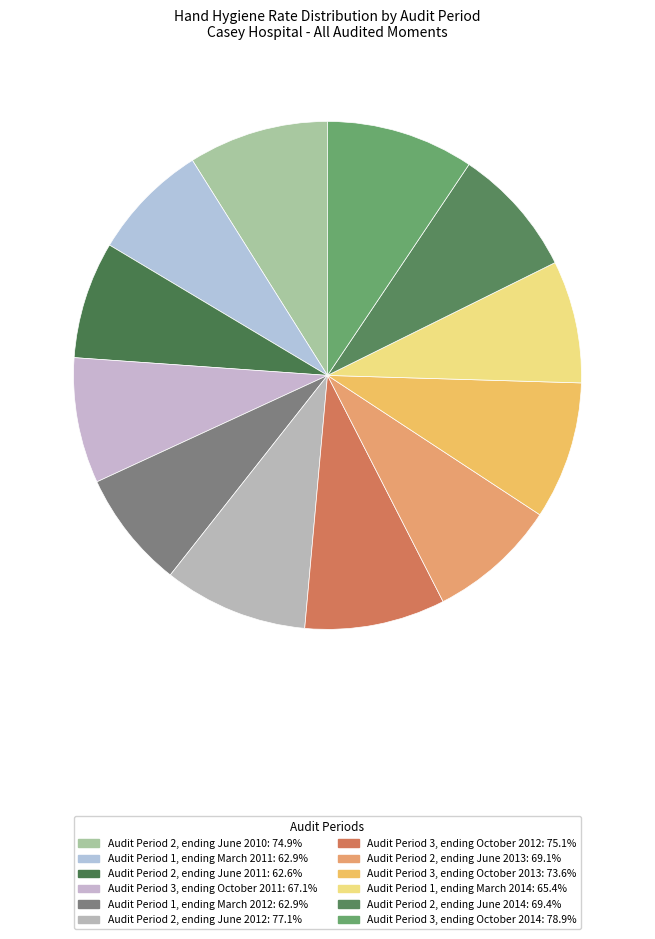

Count the number of slices in the pie.

12